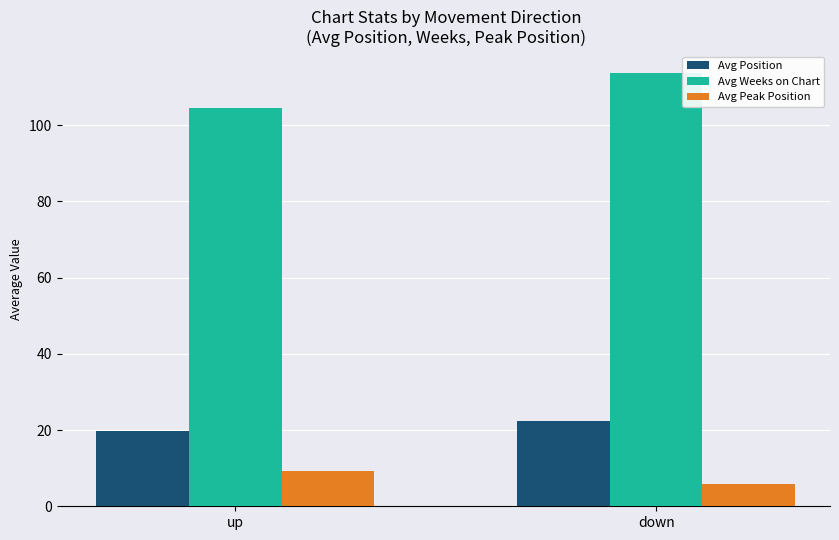

Which series has the largest total across all categories?

Avg Weeks on Chart